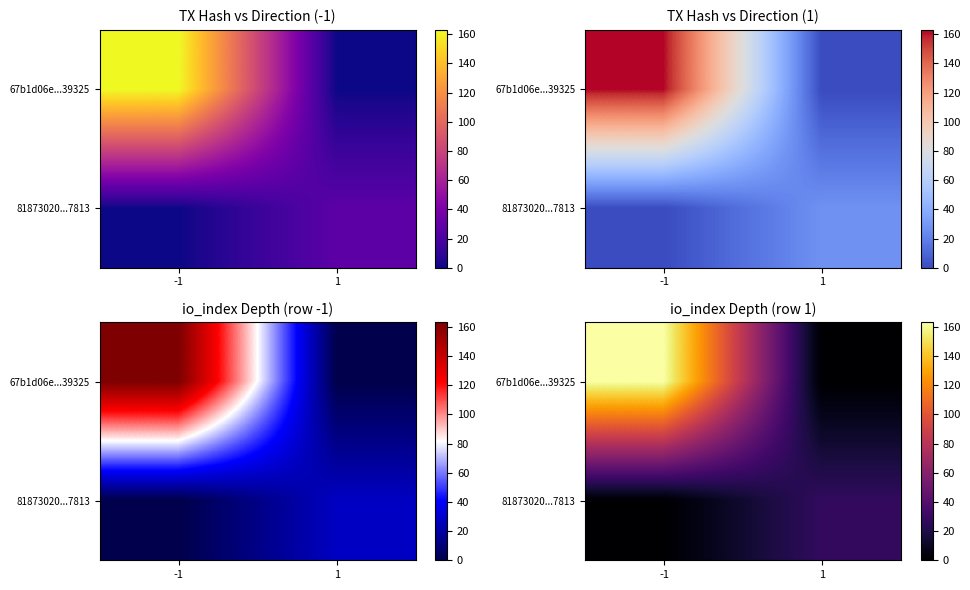

List the labels in order of 67b1d06e...39325 value, largest first.

-1, 1